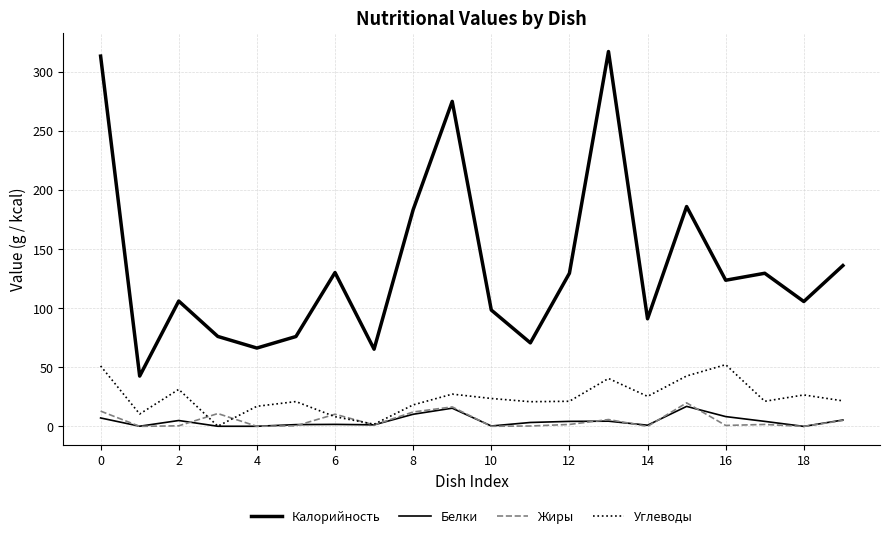

How many lines are shown in the chart?

4